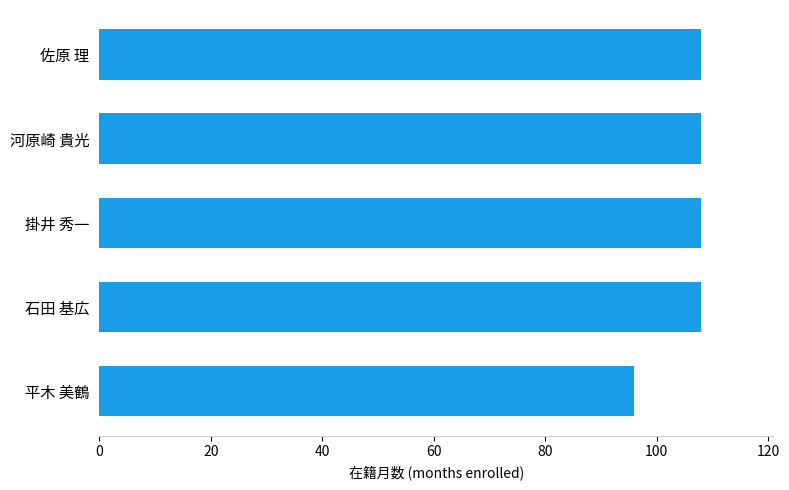

Reading bottom to top, extract all data points from this chart.

平木 美鶴=96	石田 基広=108	掛井 秀一=108	河原崎 貴光=108	佐原 理=108